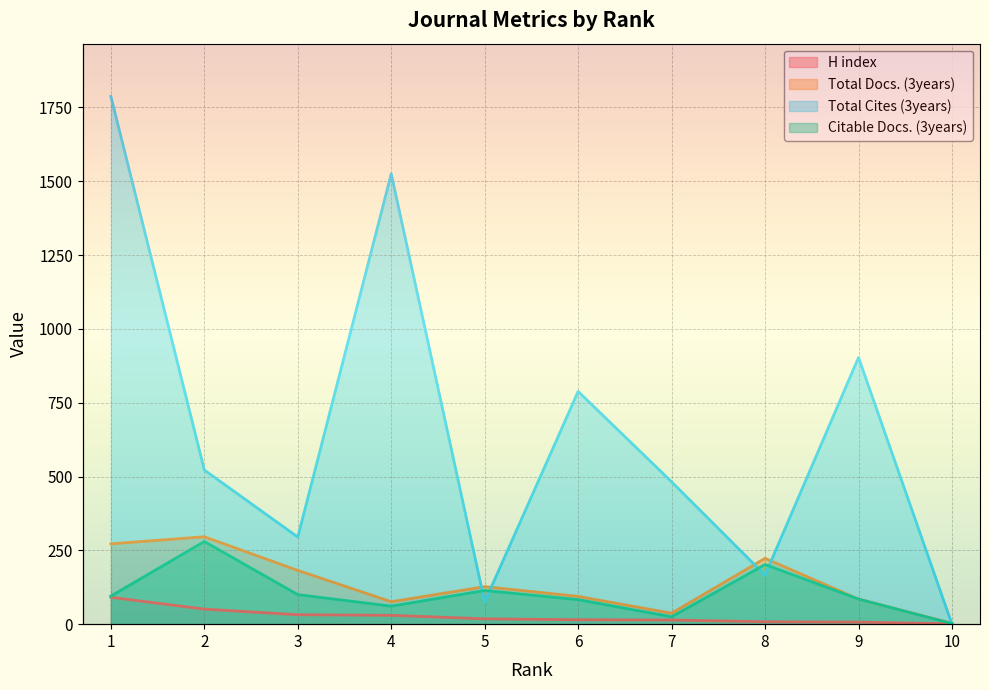

How many values in the Citable Docs. (3years) series are below 95?

5